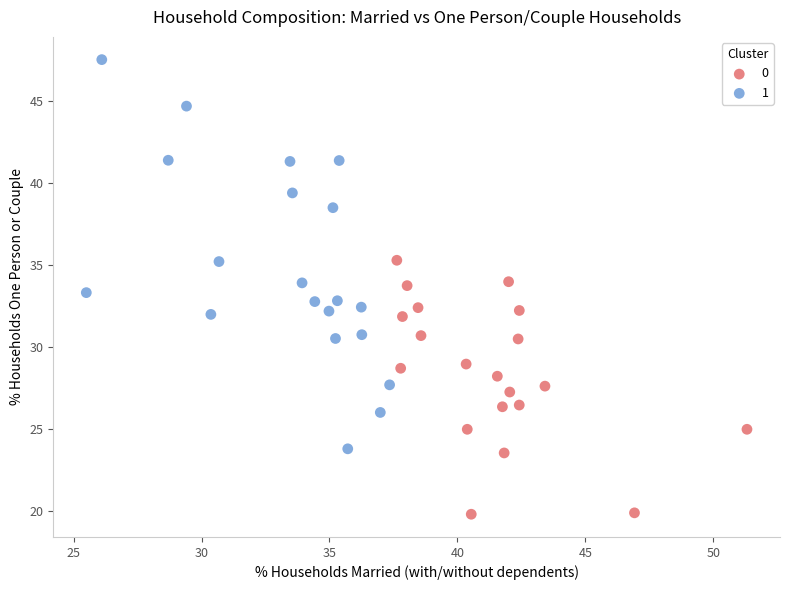

What are all the series names shown in the legend?

0, 1